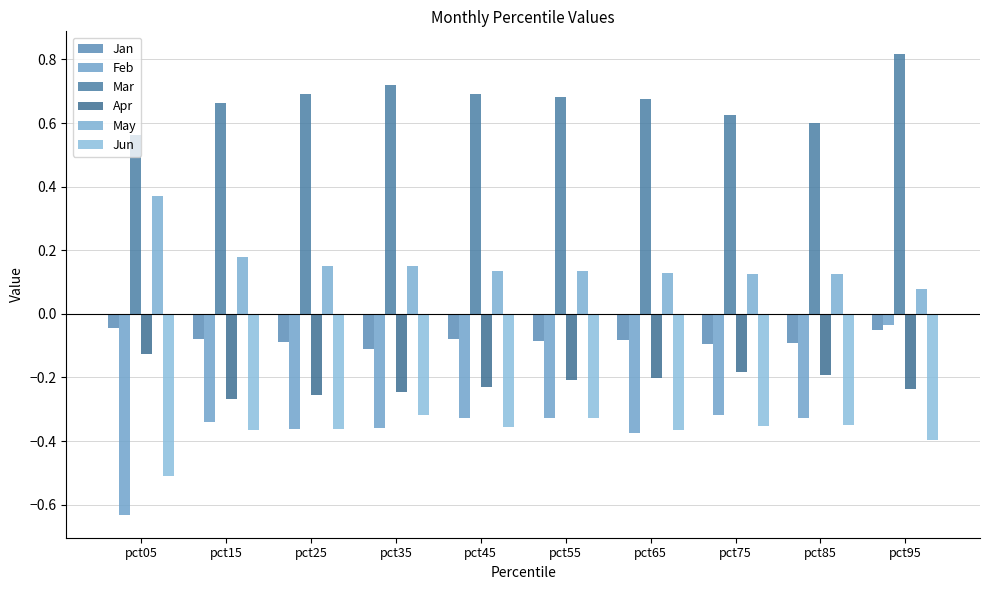

What is the value of the Feb bar at the 8th from the left?

-0.3